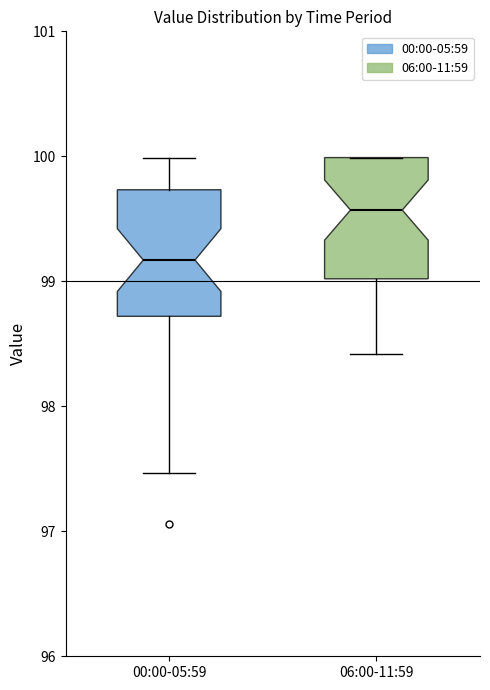

Reading left to right, read every box against the y-axis: the position of its median line, the range the box covers, and the ends of its whiskers. The values are not printed on the chart, so give them approximately, as read against the axis.

00:00-05:59: median 99.2, box 98.7 to 99.7, whiskers 97.5 to 100.0
06:00-11:59: median 99.6, box 99.0 to 100.0, whiskers 98.4 to 100.0